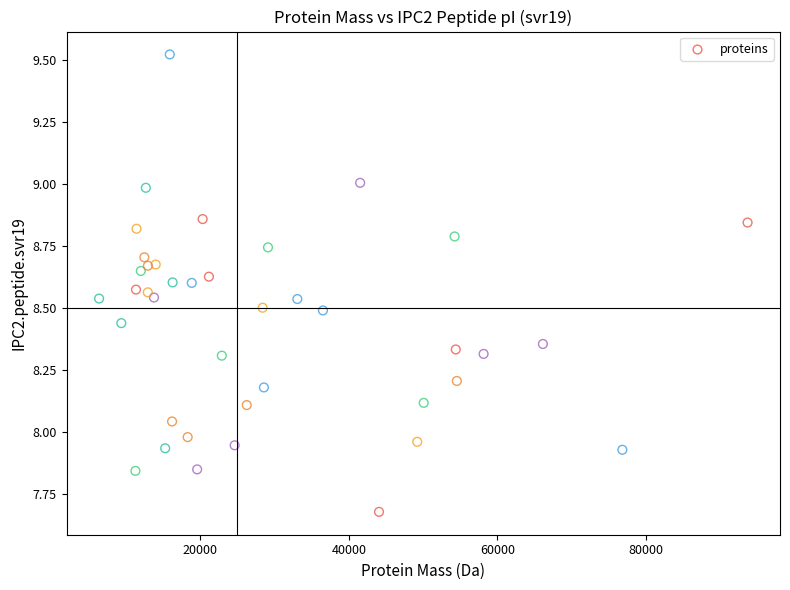

What is the range of X values (max minus min)?

87264.9